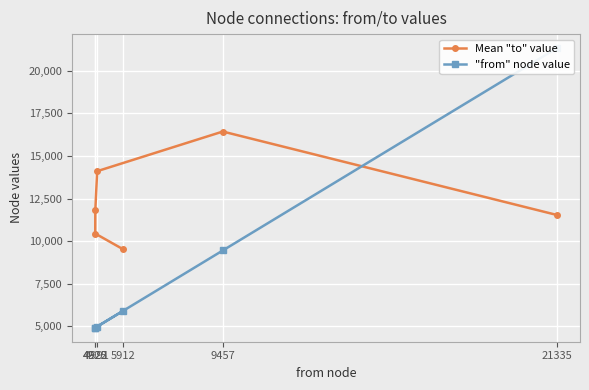

Does the chart display data point markers on the line(s)?

Yes